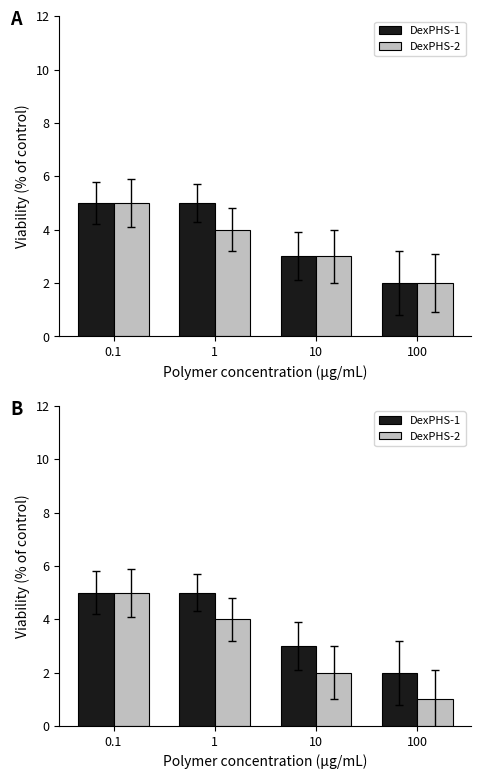

What is the label of the 2nd bar from the left?

1